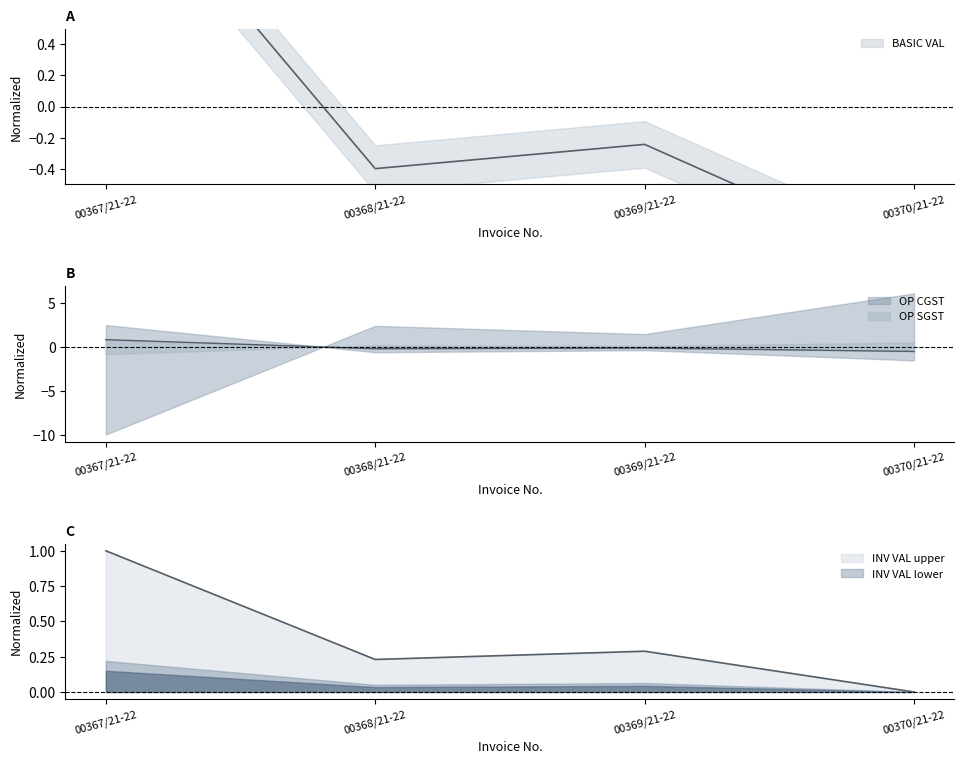

What position from the left is 00367/21-22?

1